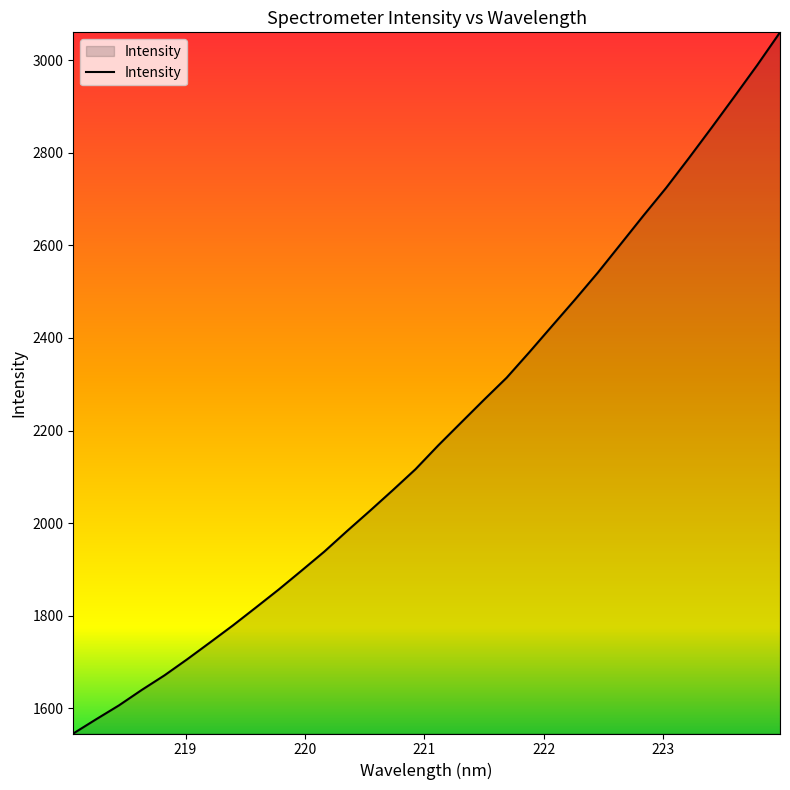

What is the smallest value displayed?

1546.0